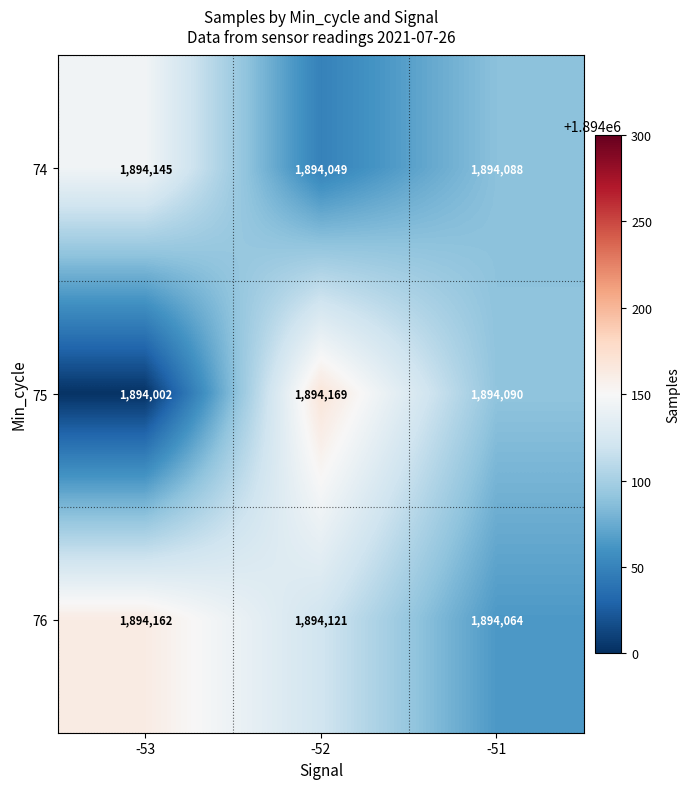

Reading left to right, list all the values displayed in this chart.

74: 1894145	1894049	1894088
75: 1894002	1894169	1894090
76: 1894162	1894121	1894064